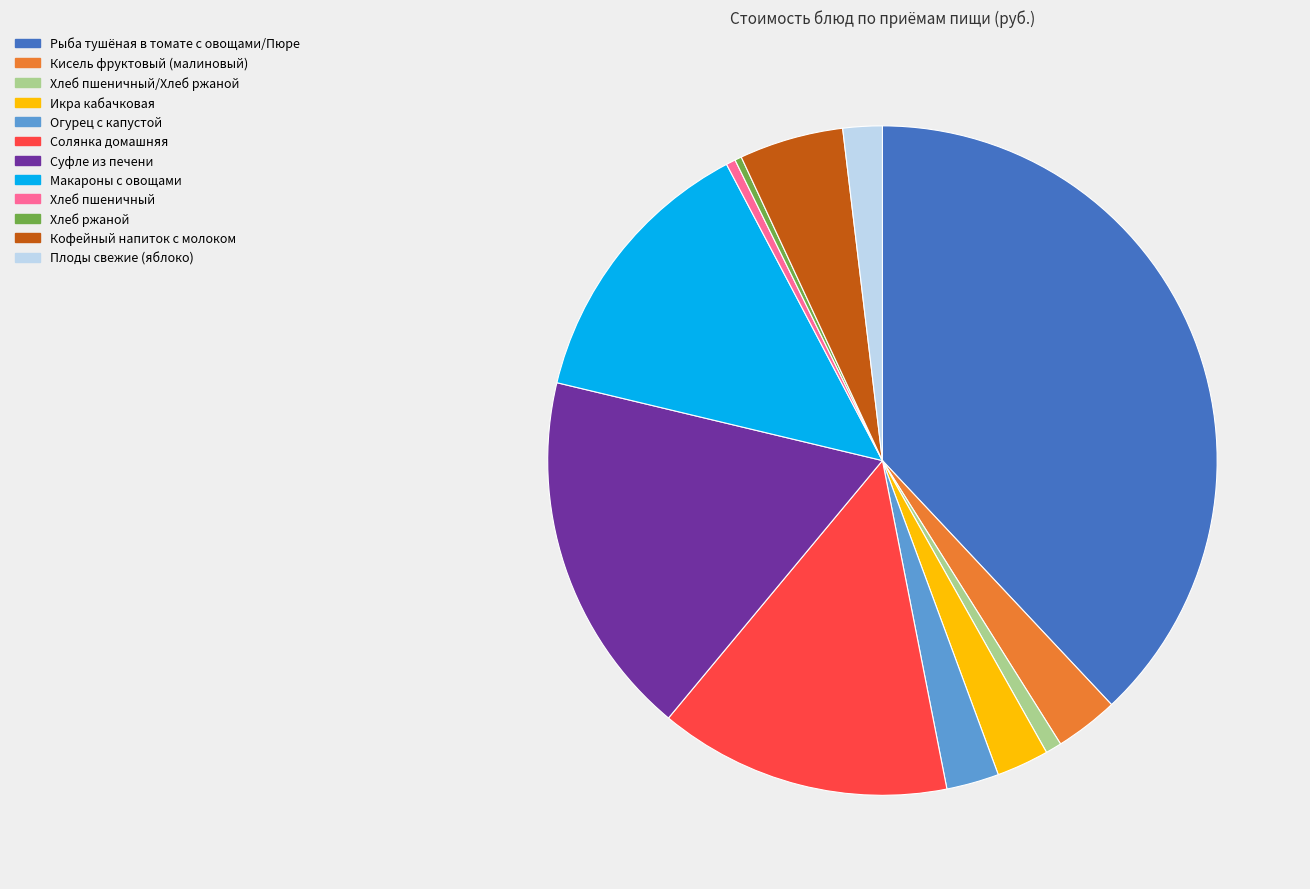

Is the sum of Макароны с овощами and Икра кабачковая greater than half?

No